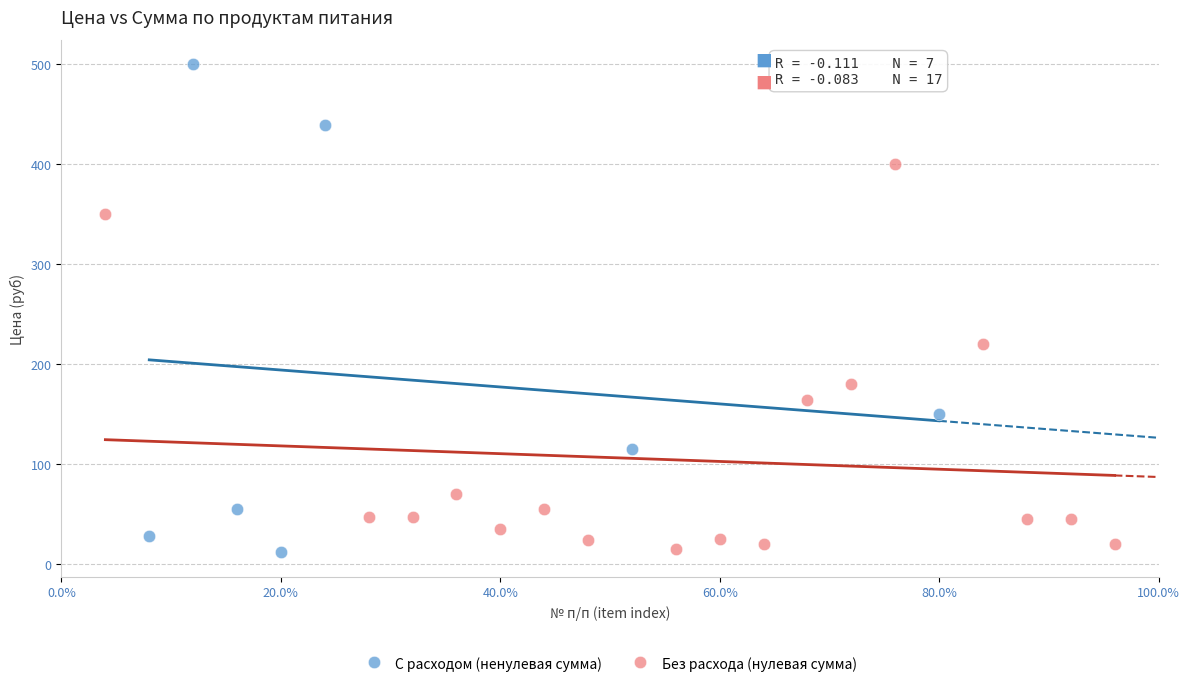

Which series has the largest Y range (max minus min)?

С расходом (ненулевая сумма)